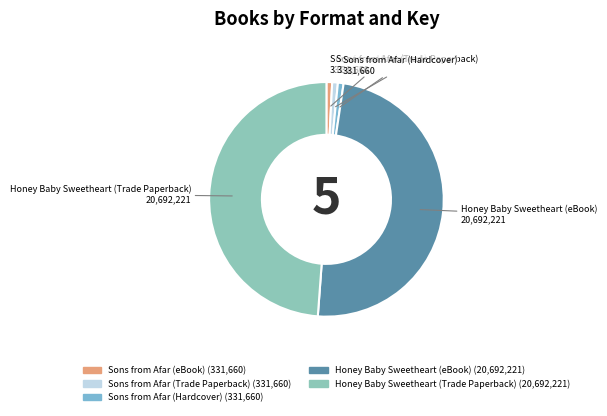

Which has a higher value, Honey Baby Sweetheart (eBook) or Sons from Afar (eBook)?

Honey Baby Sweetheart (eBook)